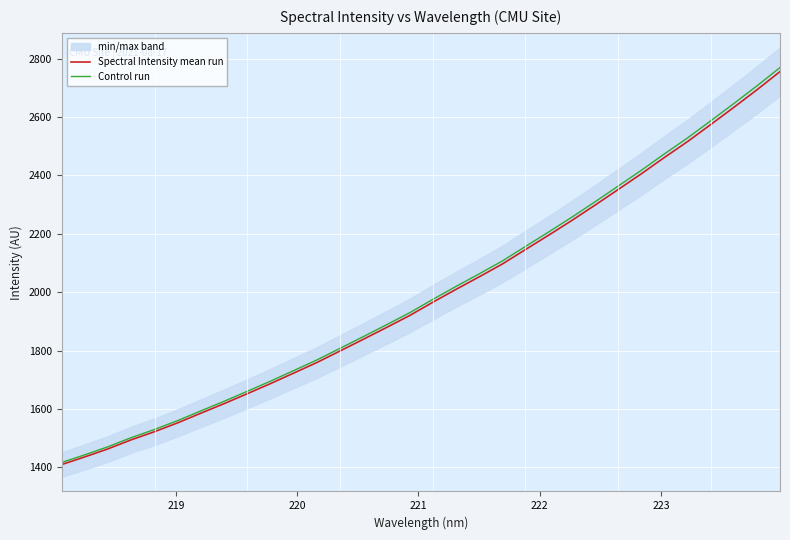

What is the lowest value of the Spectral Intensity mean run series?

1409.5